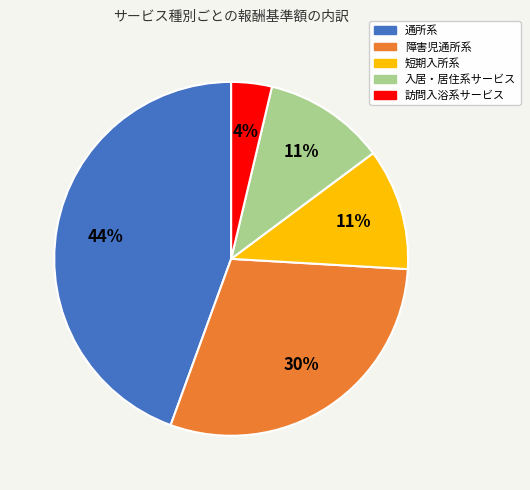

To the nearest percent, what is the difference between the 入居・居住系サービス and 訪問入浴系サービス slice percentages?

7%